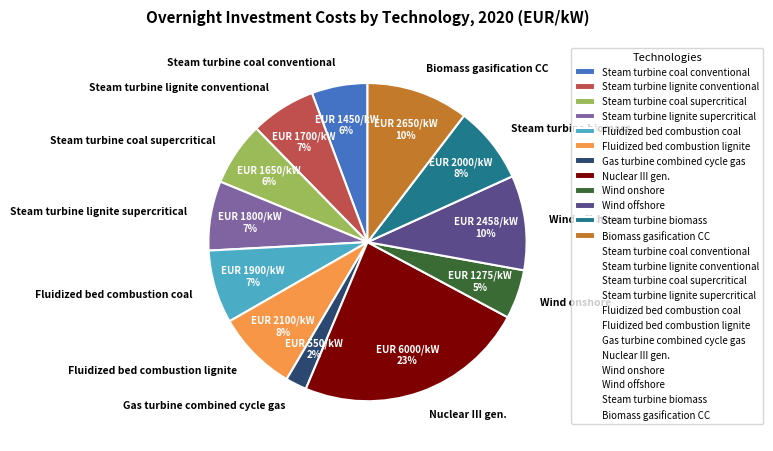

Approximately how many times larger is the value at Wind onshore compared to Fluidized bed combustion coal?

0.7